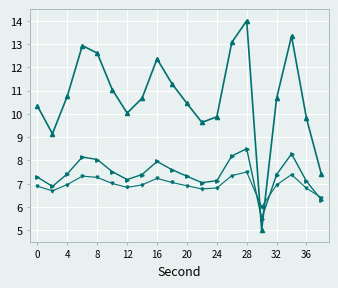

What is the smallest value displayed?

5.0